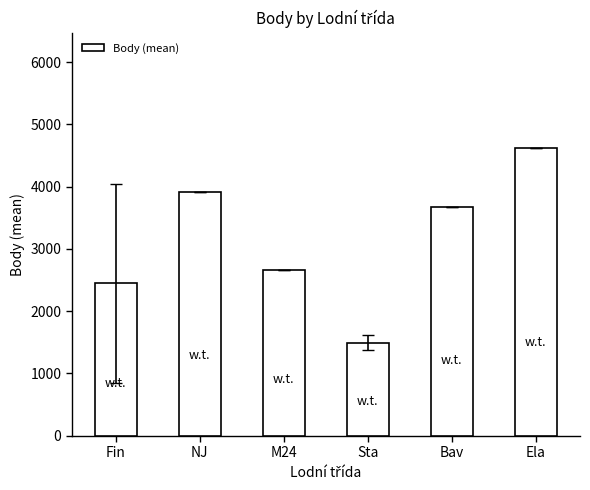

What position from the right is Bav?

2